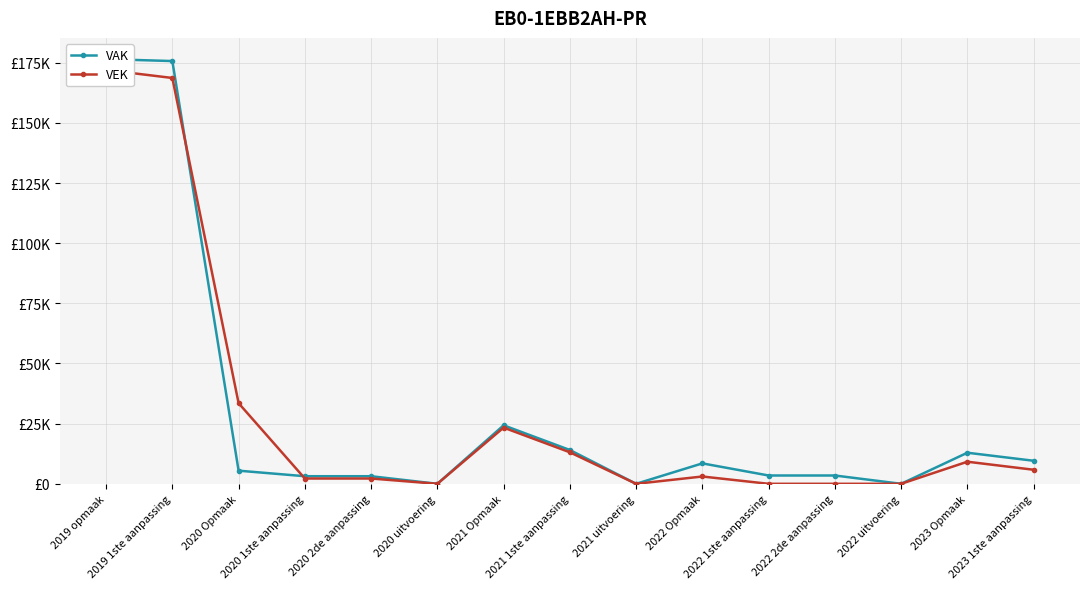

At which category does the chart reach its minimum across all series?

2020 uitvoering